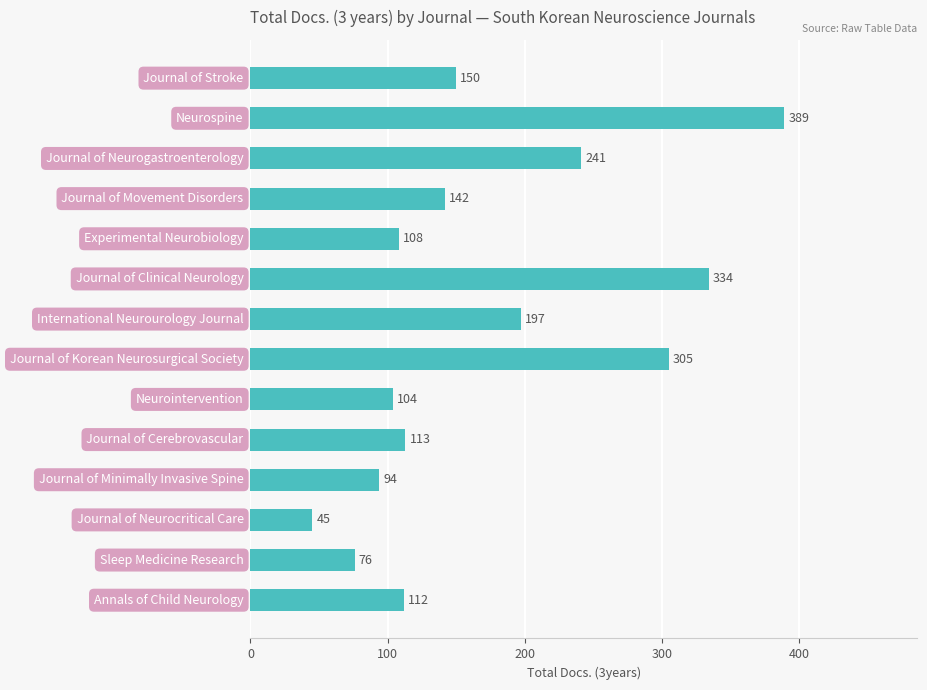

Reading top to bottom, list all the values displayed in this chart.

150	389	241	142	108	334	197	305	104	113	94	45	76	112